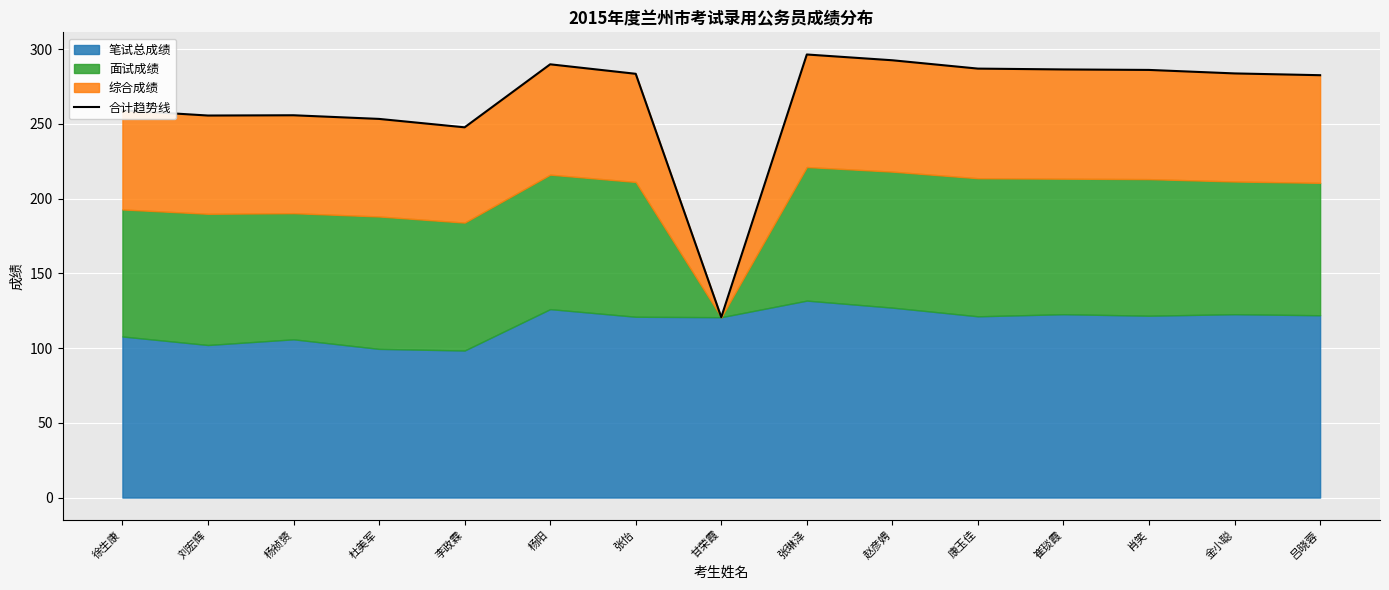

What is the label of the 14th point from the left?

金小聪